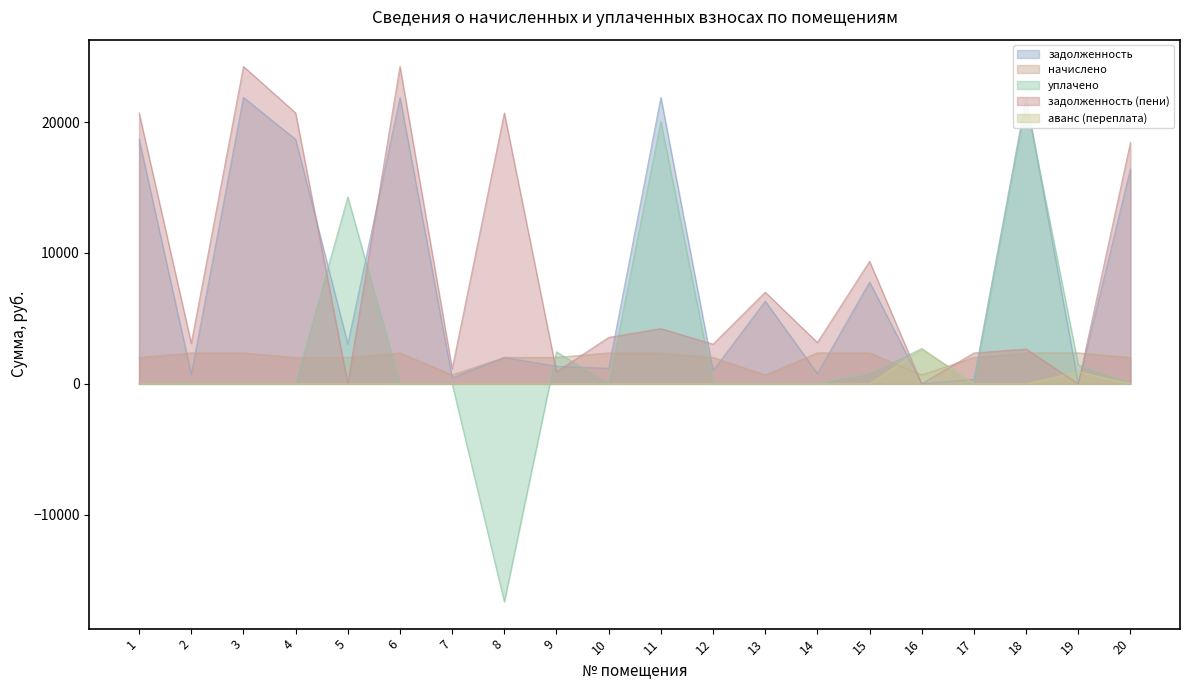

At 8, list the series in order from largest to smallest.

задолженность (пени), задолженность, начислено, аванс (переплата), уплачено